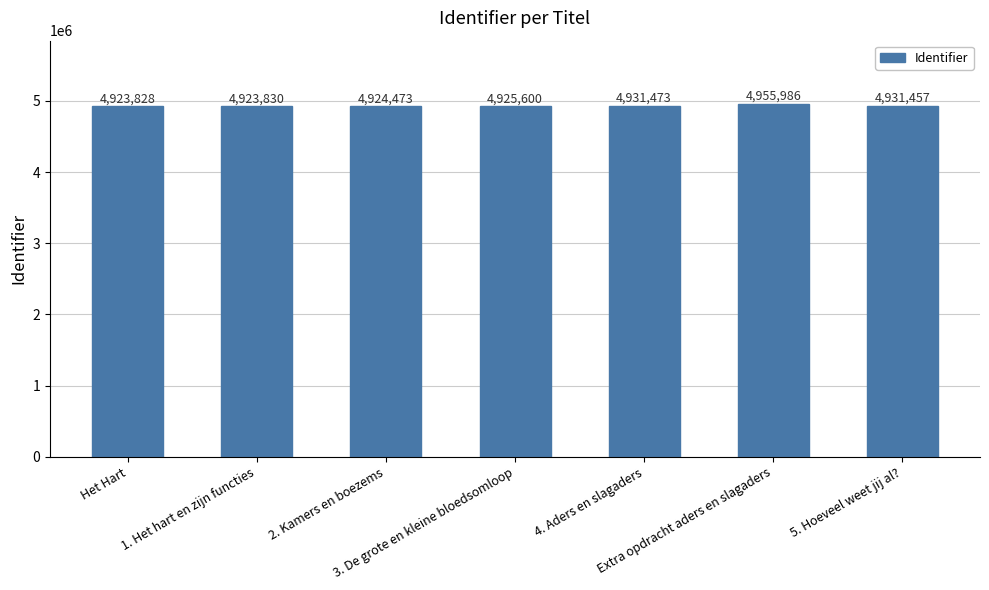

What is the sum of the values at 3. De grote en kleine bloedsomloop and 2. Kamers en boezems?

9850073